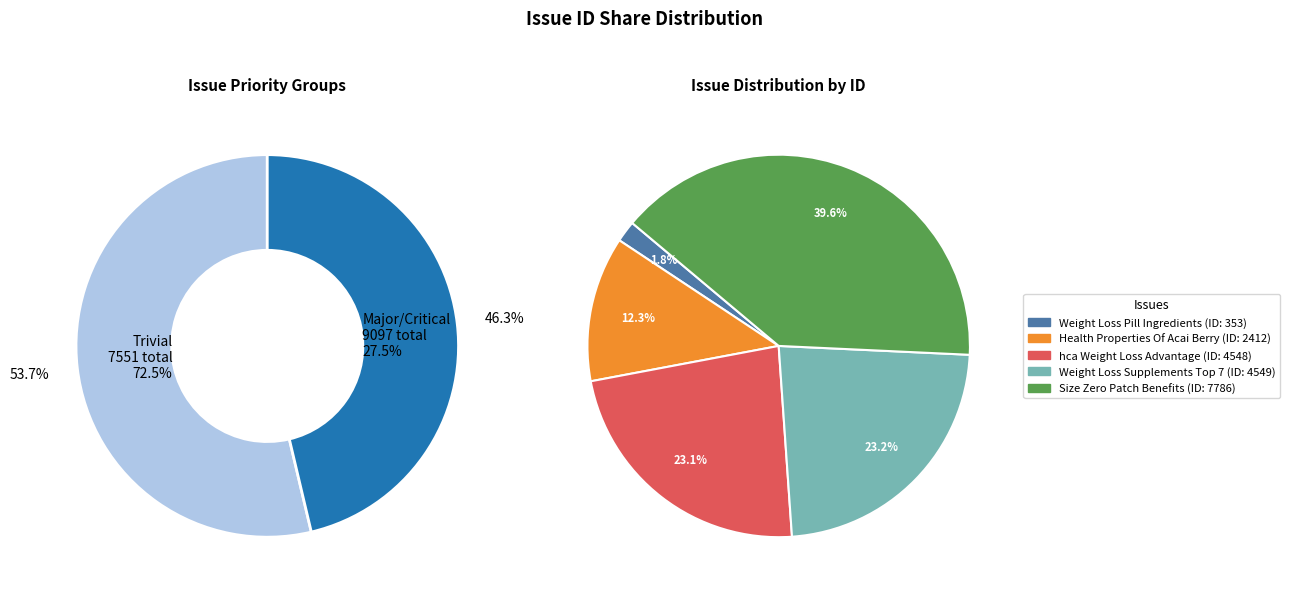

To the nearest percent, what percentage of the pie is Weight Loss Pill Ingredients?

2%